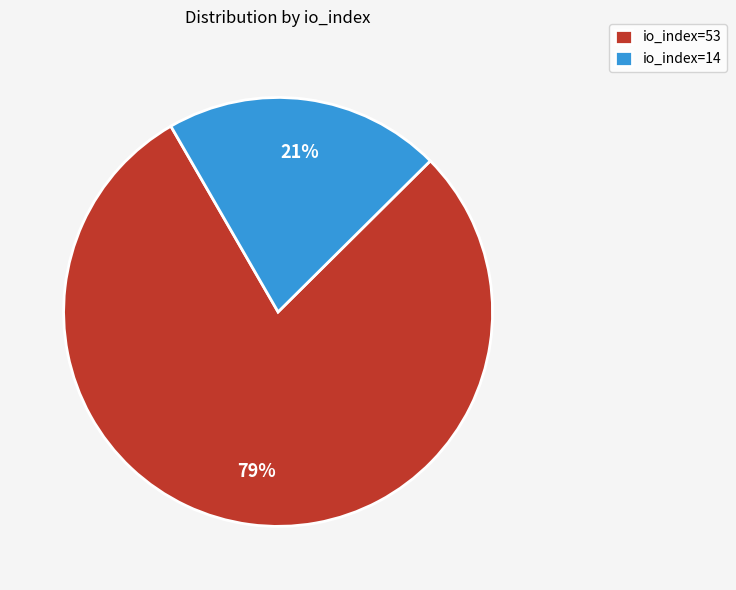

Is the sum of io_index=14 and io_index=53 greater than half?

Yes